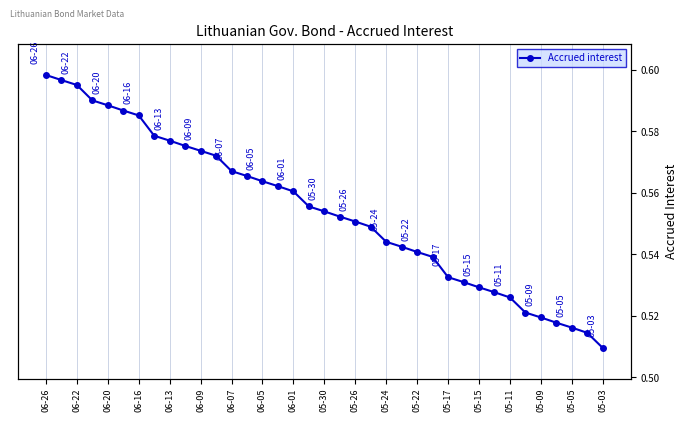

The value at 05-30 is 1.0. True or false?

False